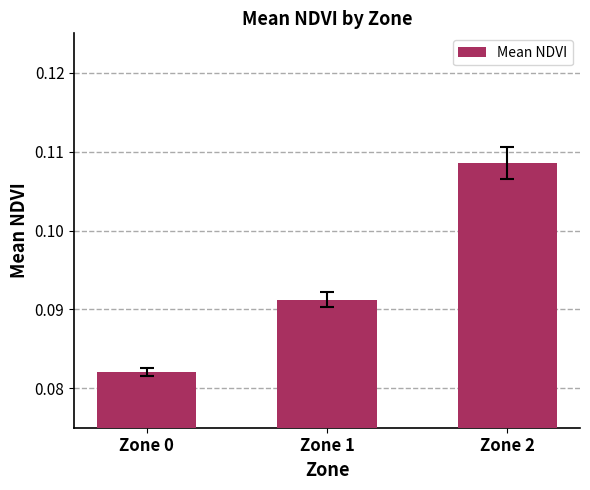

Which category has the highest value across all series?

Zone 2